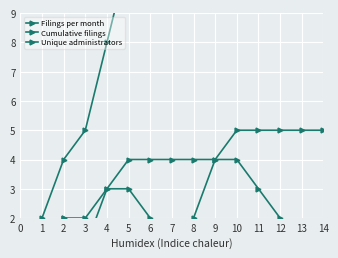

Rank the categories by Unique administrators value from lowest to highest.

0, 1, 2, 3, 4, 5, 6, 7, 8, 9, 10, 11, 12, 13, 14